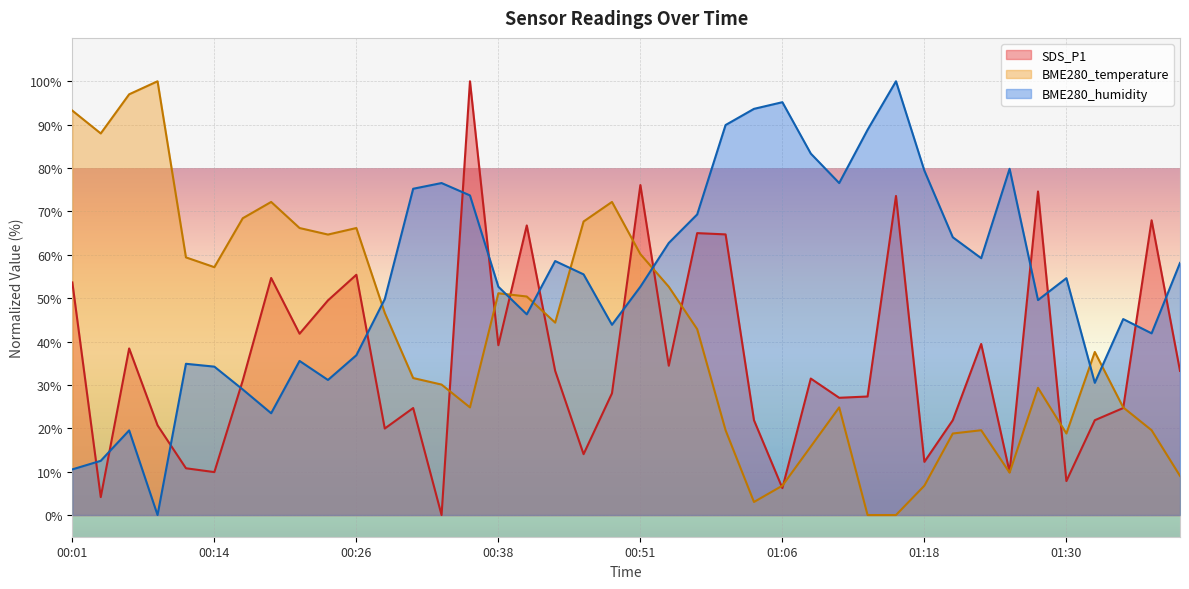

What are all the series names shown in the legend?

SDS_P1, BME280_temperature, BME280_humidity